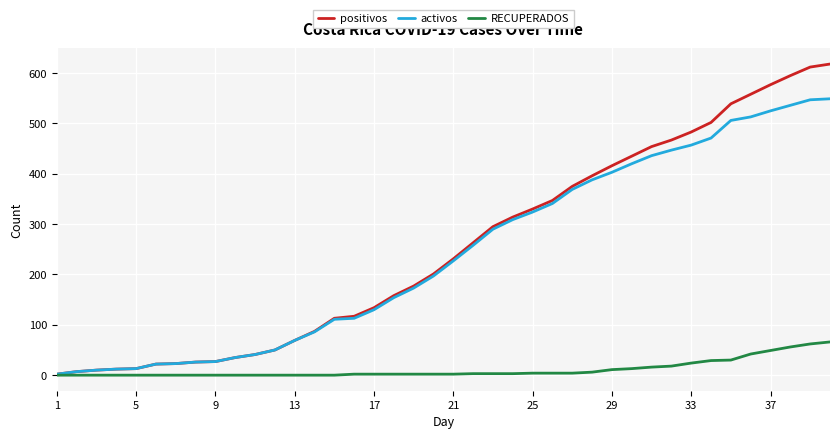

Which series has the largest range (max minus min)?

positivos